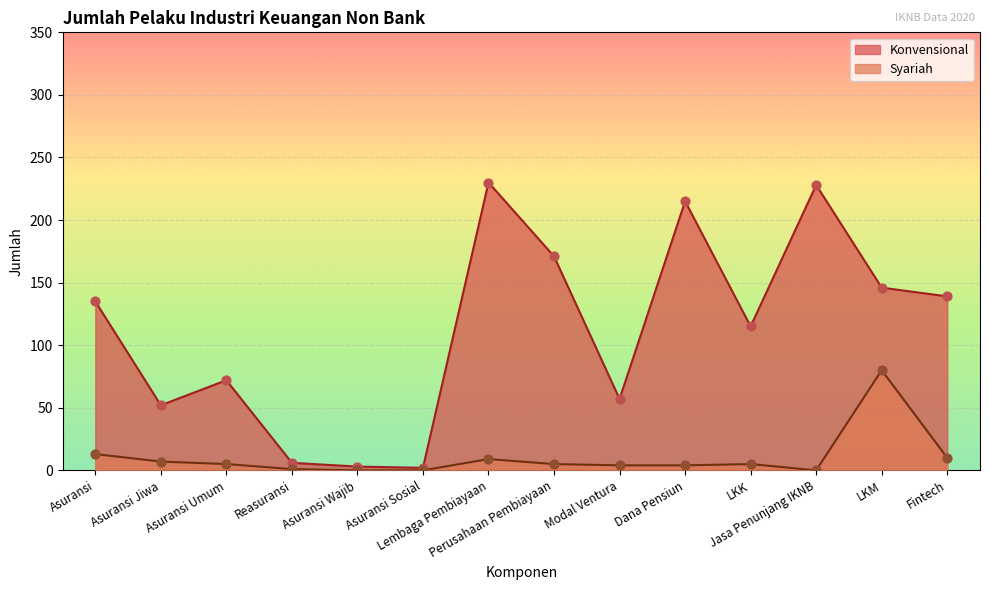

Which series contains the lowest Y value?

Syariah